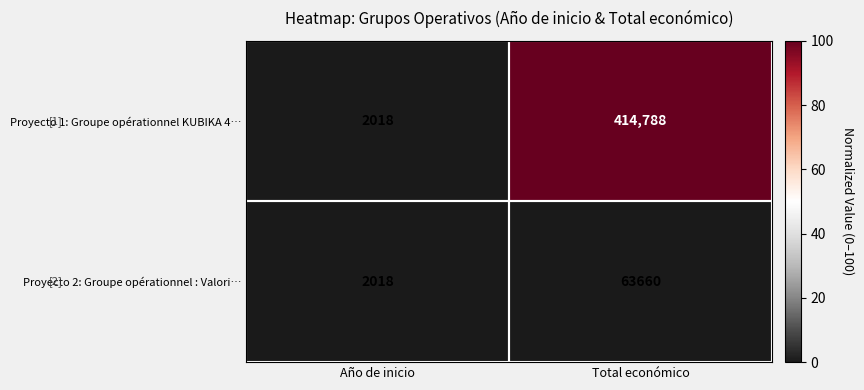

What is the average value of the Proyecto 1: Groupe opérationnel KUBIKA 4… series?

208403